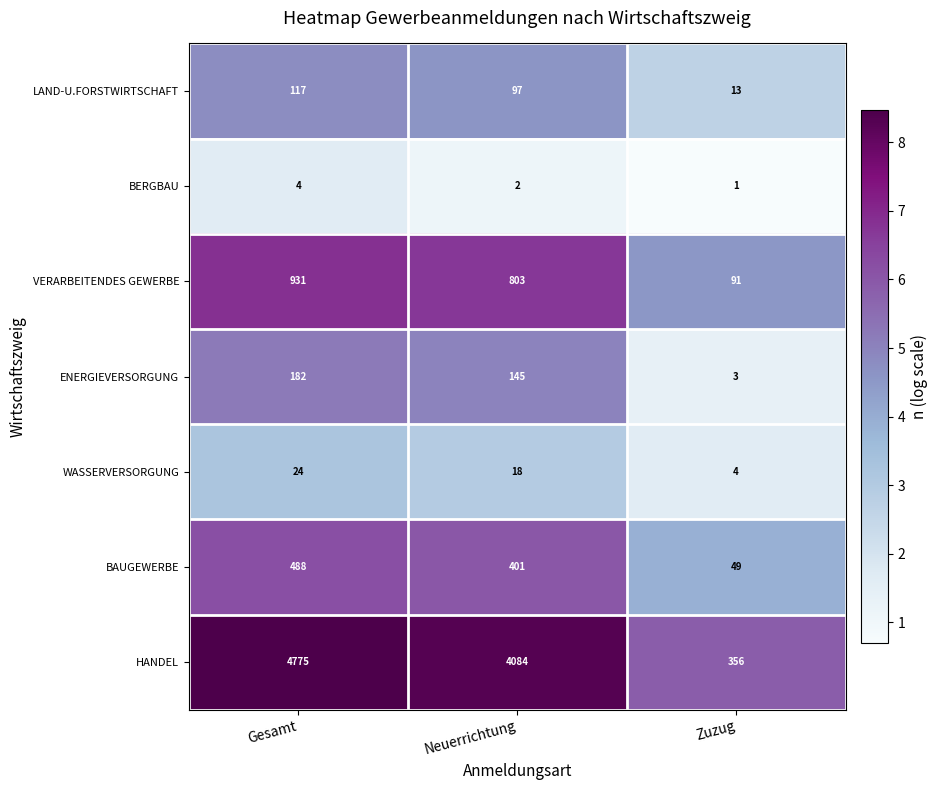

Between Neuerrichtung and Zuzug, which series saw the biggest shift?

HANDEL